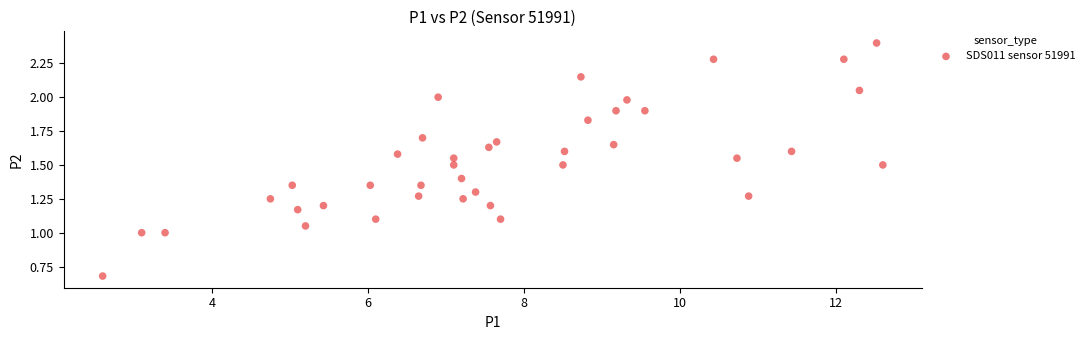

What is the range of X values (max minus min)?

10.0